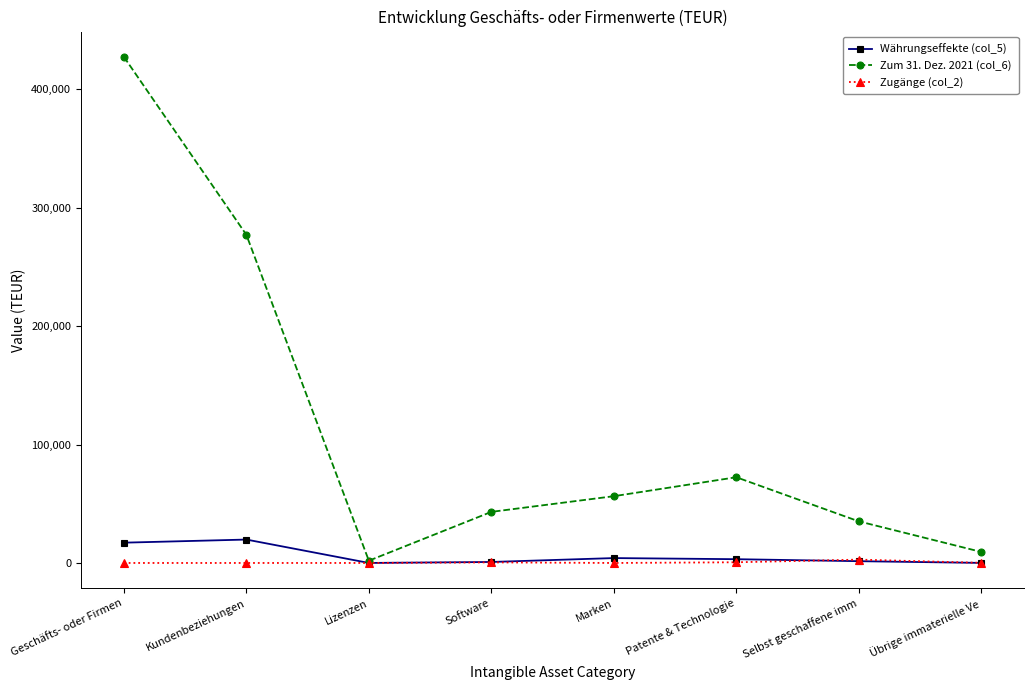

Which label corresponds to the largest value in the chart?

Geschäfts- oder Firmen